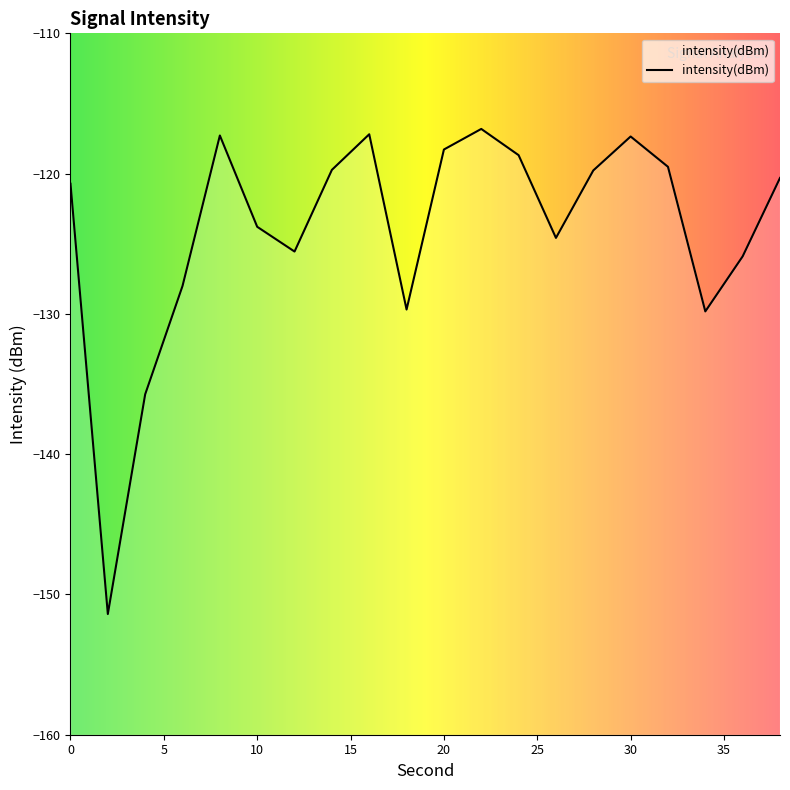

Where is the data nearest to the value -134?

4